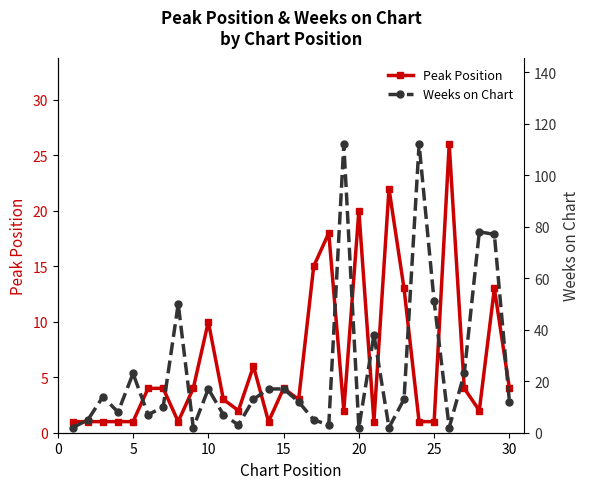

How many data points in Weeks on Chart are above 13?

13